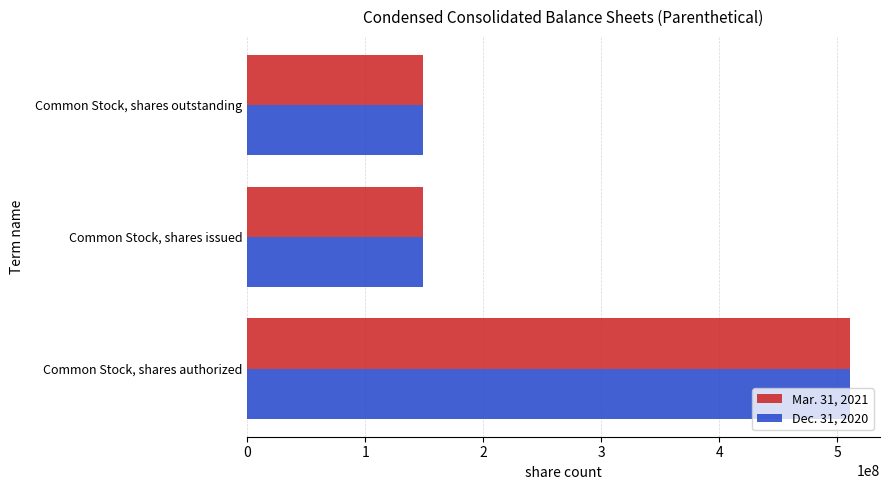

What is the lowest value of the Dec. 31, 2020 series?

149036263